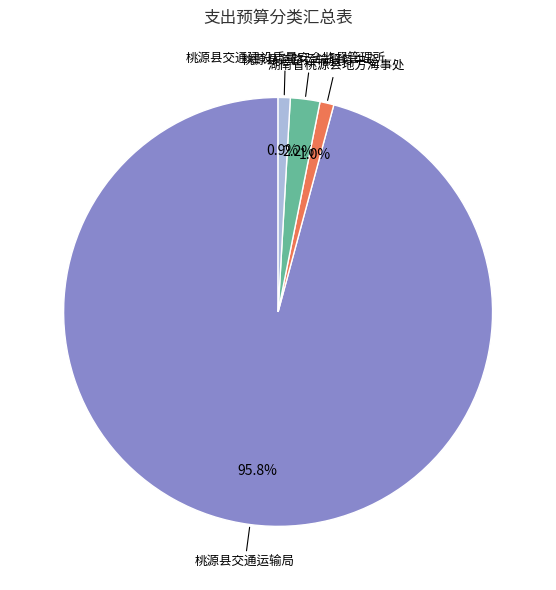

To the nearest percent, what is the average slice percentage?

25%